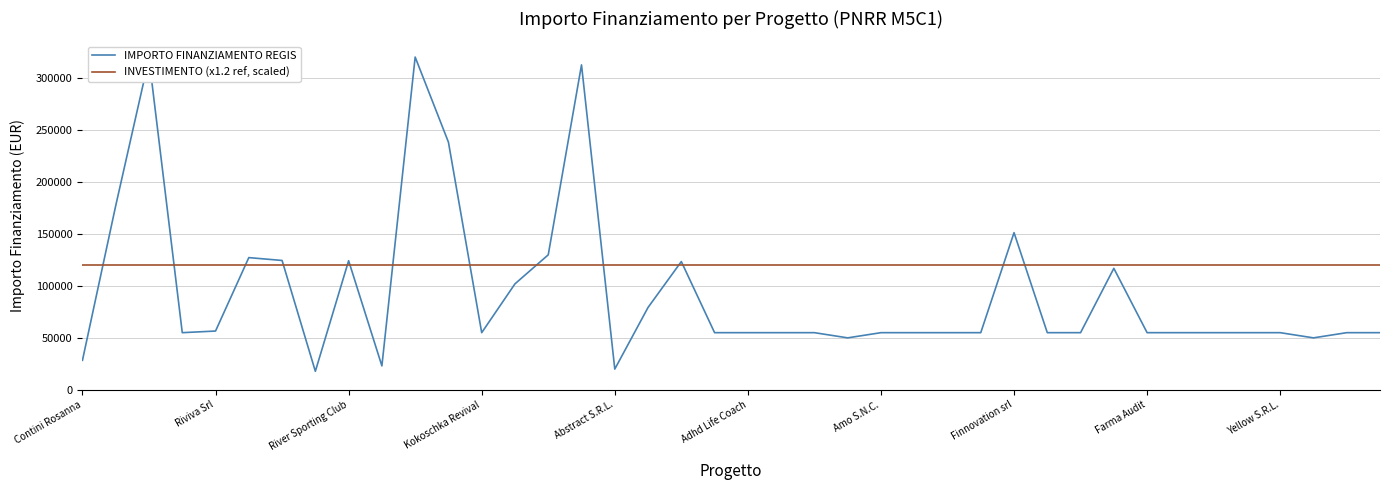

What is the minimum value for IMPORTO FINANZIAMENTO REGIS?

17800.0